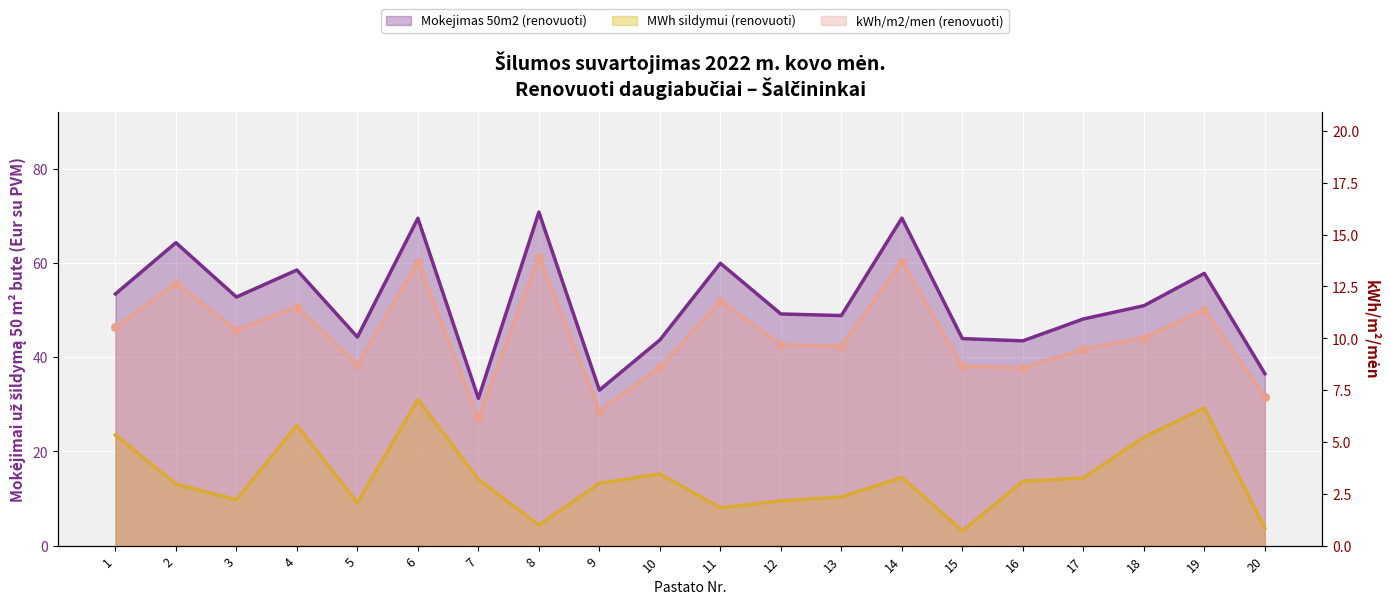

What is the total value across all series at 10?

67.5